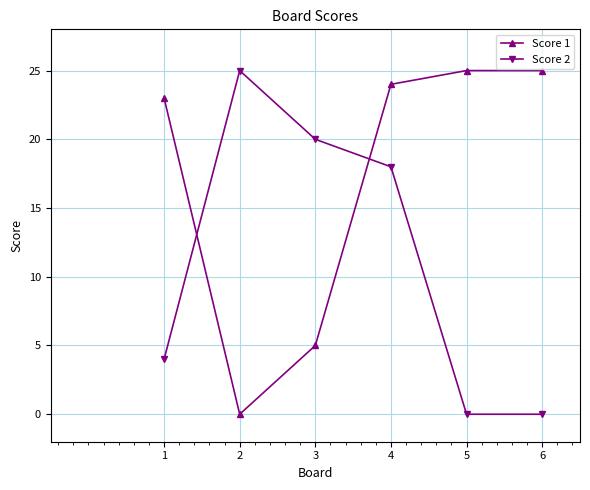

Where does the Score 2 series first go above 18?

2